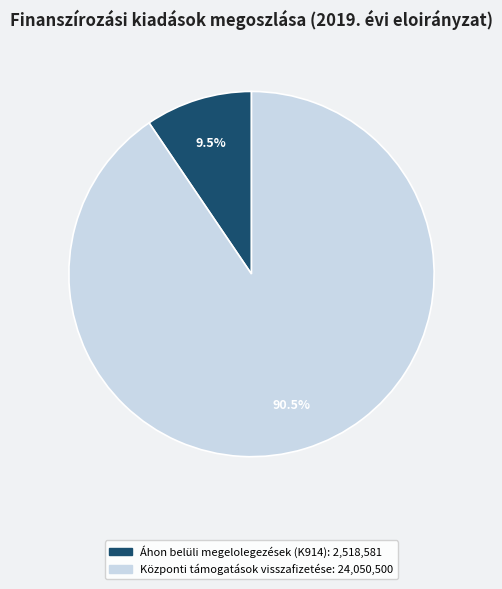

Is there a majority slice in this chart?

Yes